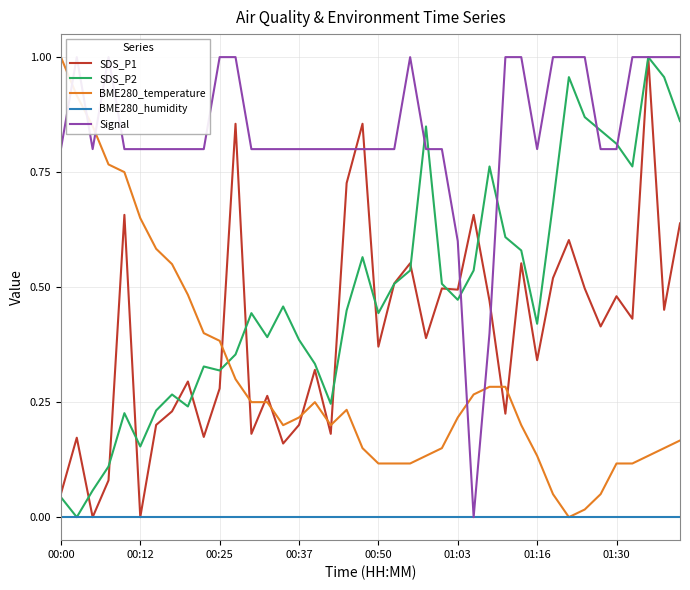

Which series has the largest total across all categories?

Signal